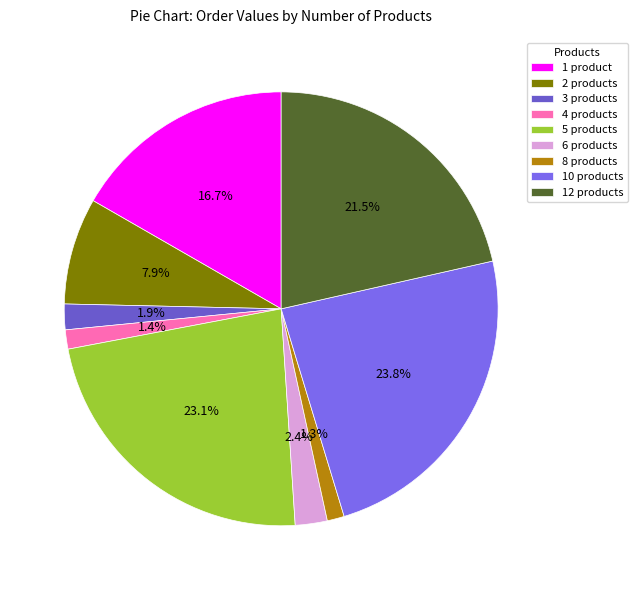

Which slice is the smallest?

8